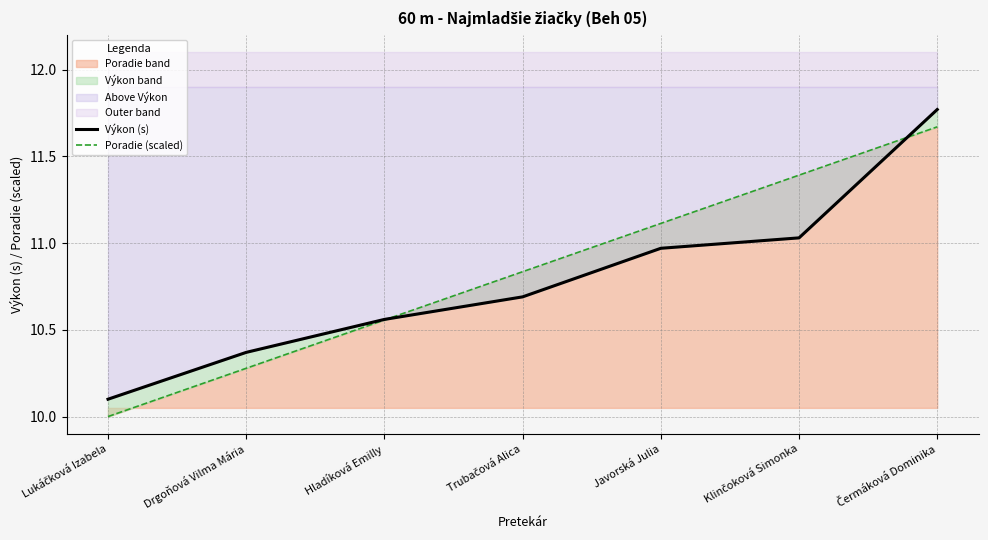

Which series has the widest spread of values?

Výkon (s)